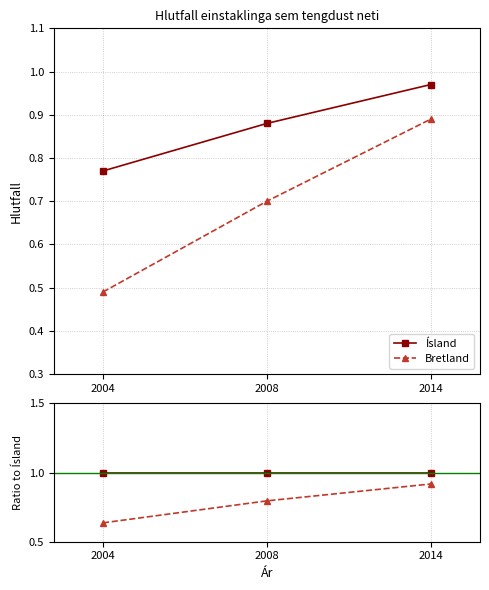

How many Bretland values are between 0 and 1?

3